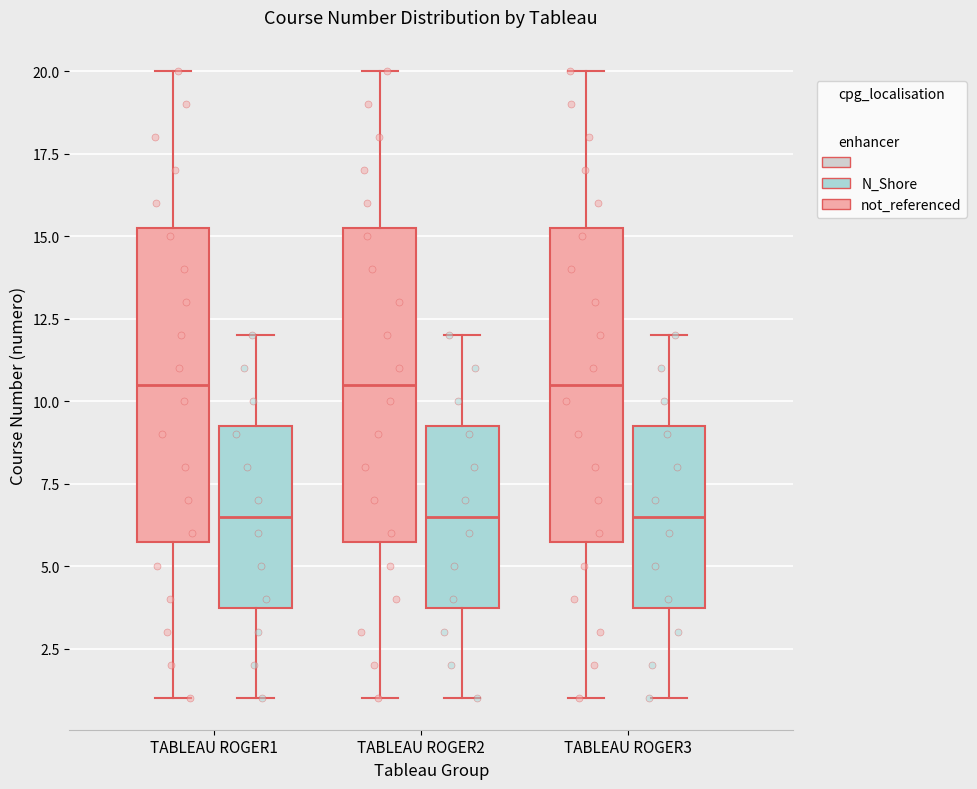

Where does the upper whisker of the box for TABLEAU ROGER1 (N_Shore) end on the y-axis? The values are not printed on the chart, so give them approximately, as read against the axis.

12.0